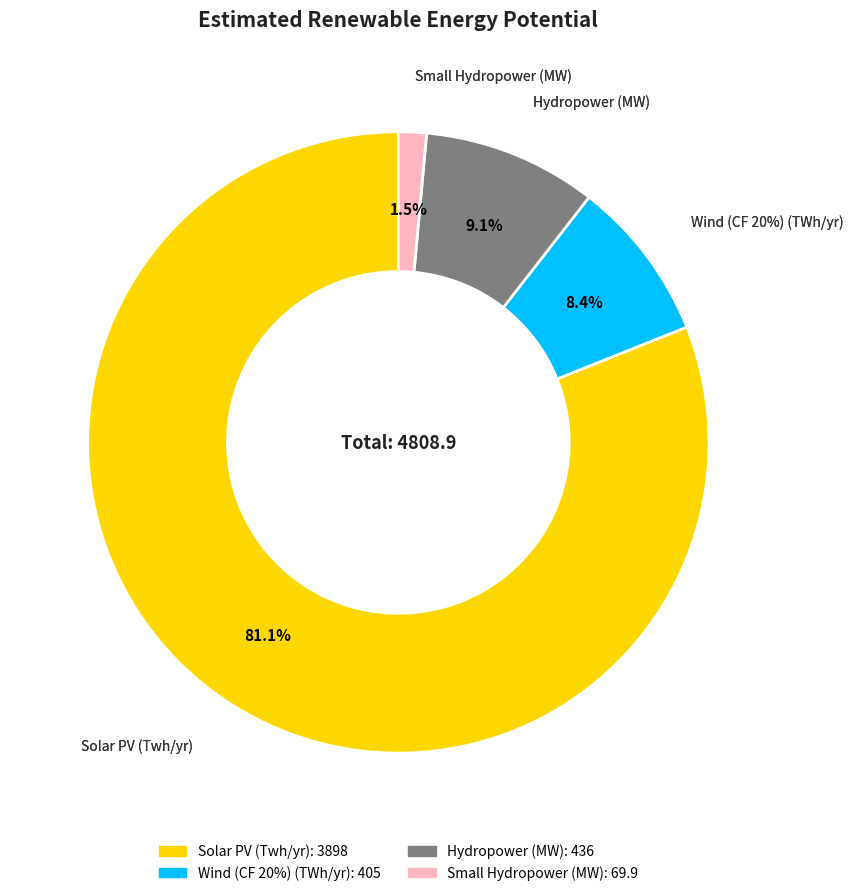

To the nearest percent, what portion does Small Hydropower (MW) represent?

1%